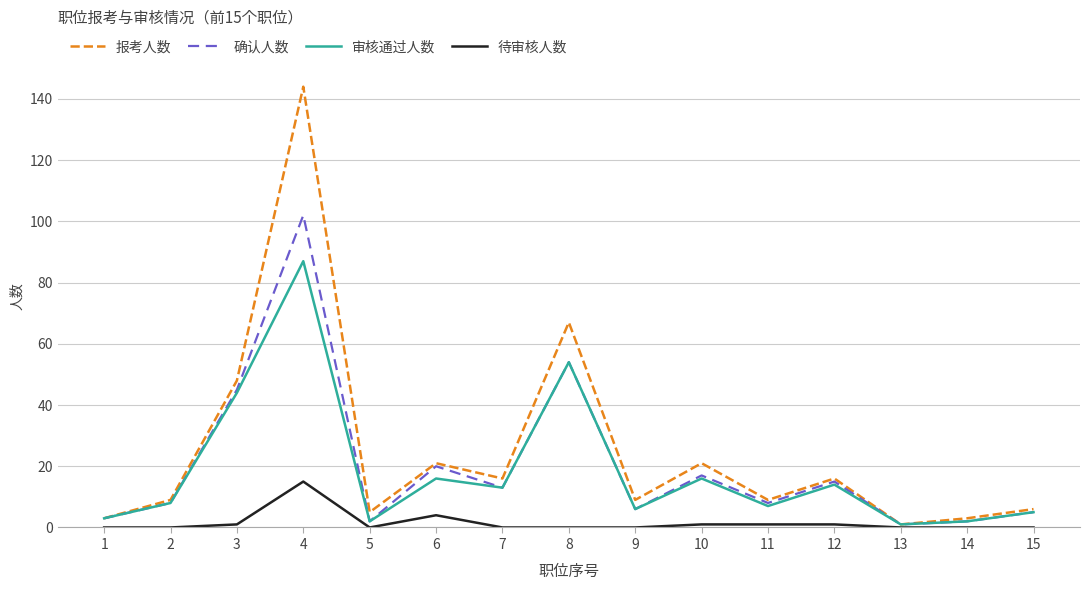

Which series has the largest range (max minus min)?

报考人数